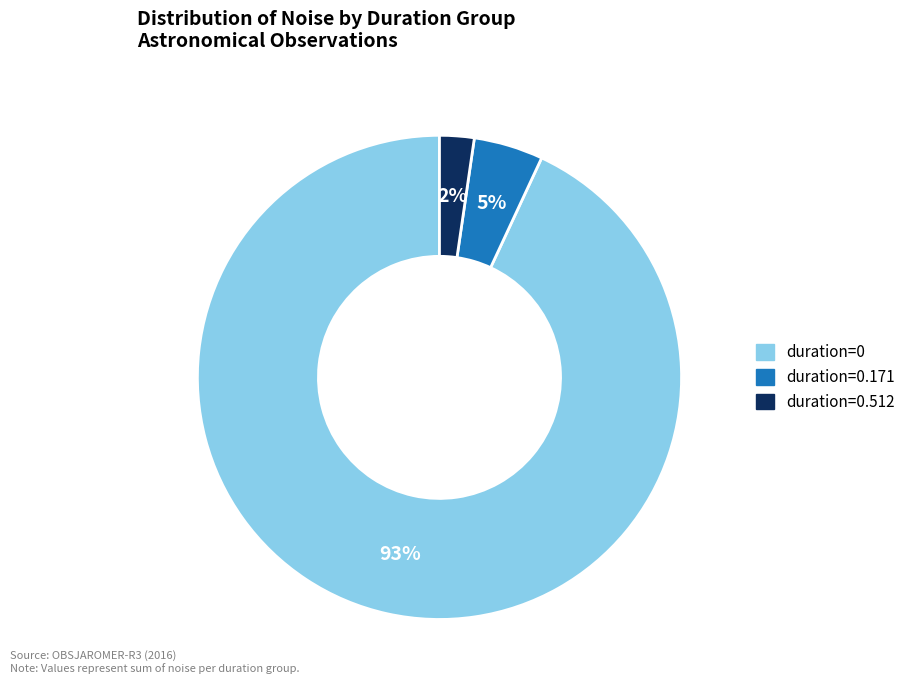

How many slices are in this pie chart?

3